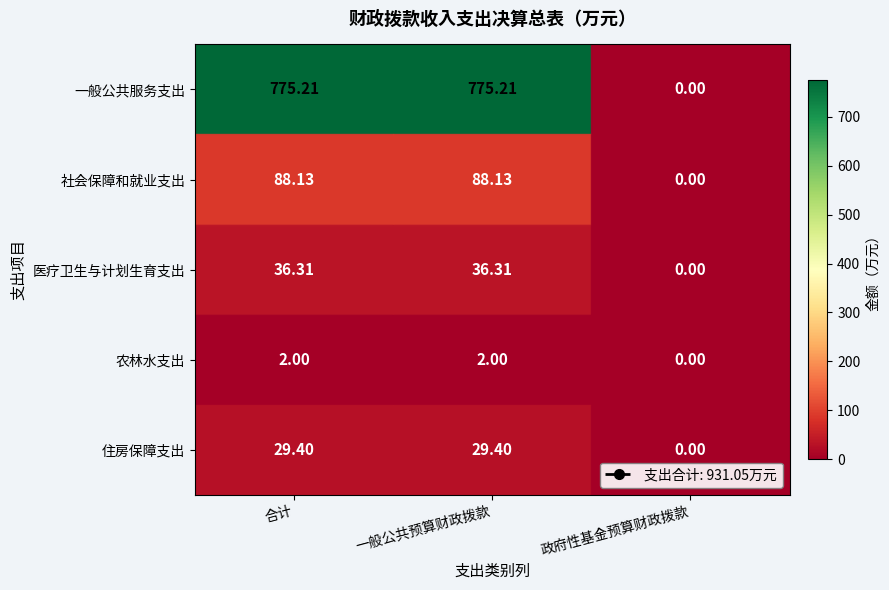

Is the value of 医疗卫生与计划生育支出 at 一般公共预算财政拨款 greater than the value of 社会保障和就业支出 at 一般公共预算财政拨款?

No